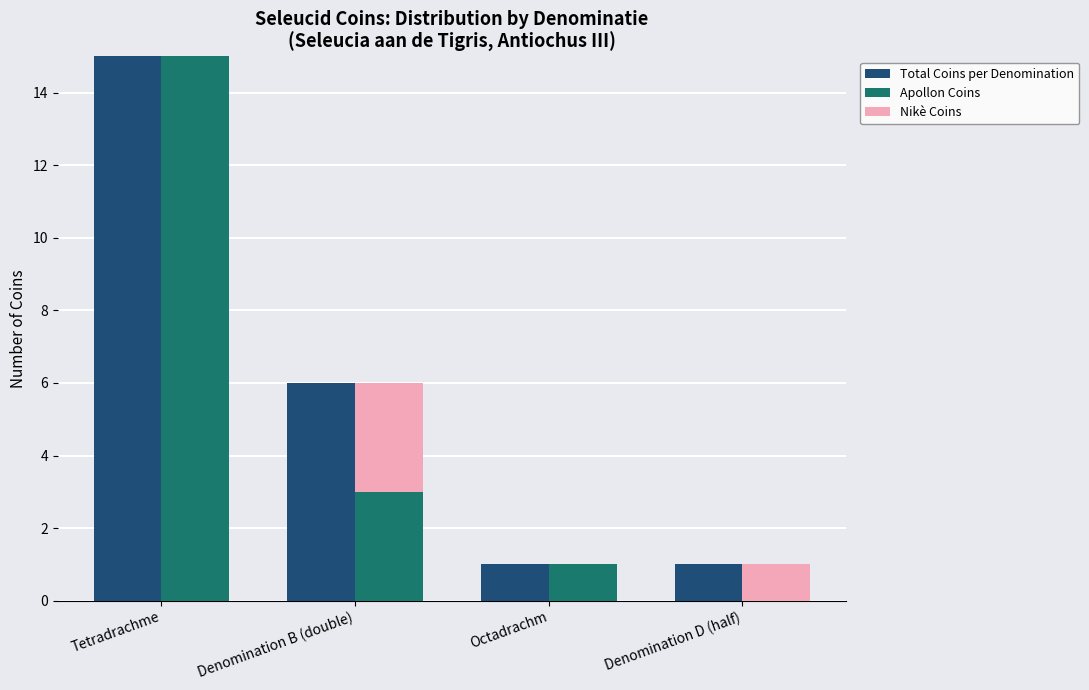

What is the average value of the Apollon Coins series?

5